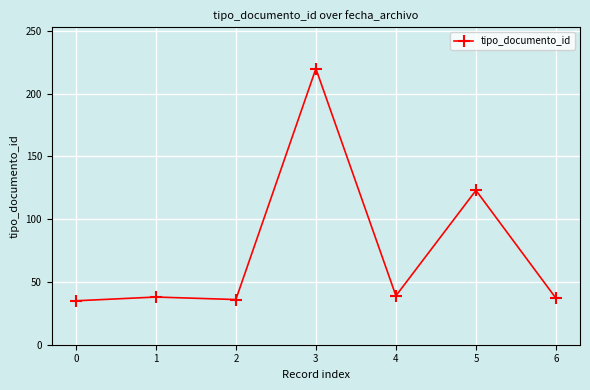

Read the value at 6, to the nearest 50.

50